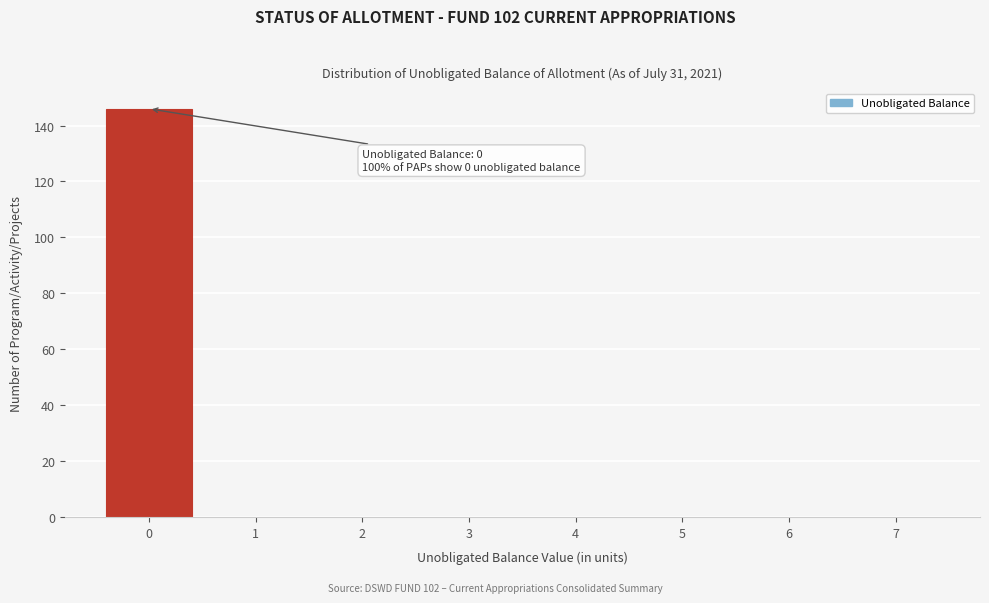

Over which range of the x-axis is the bar tallest?

-0.5 to 0.5